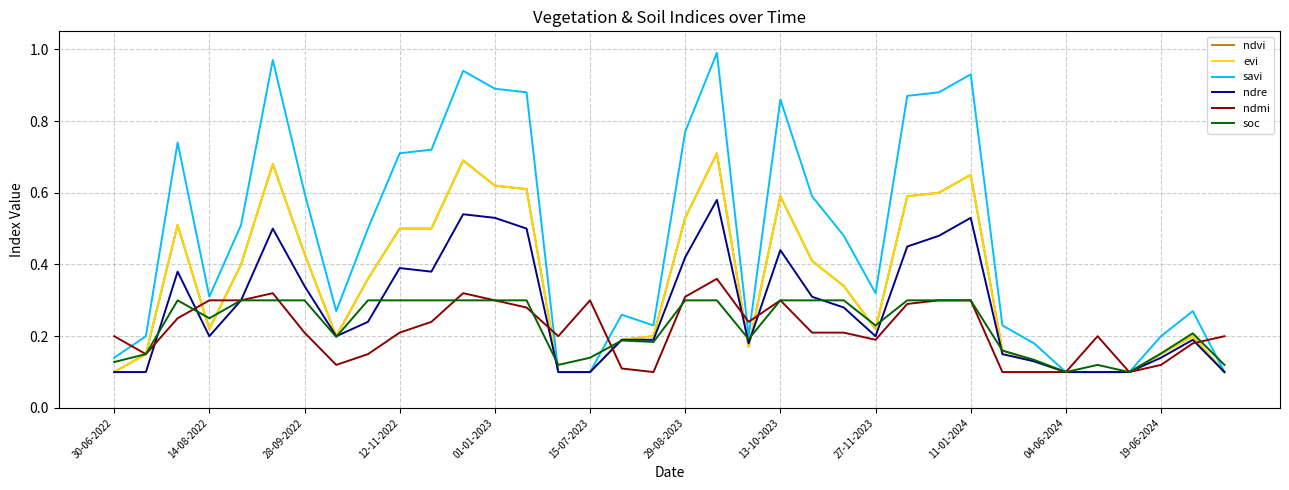

Is this an area chart (filled region under the line)?

No